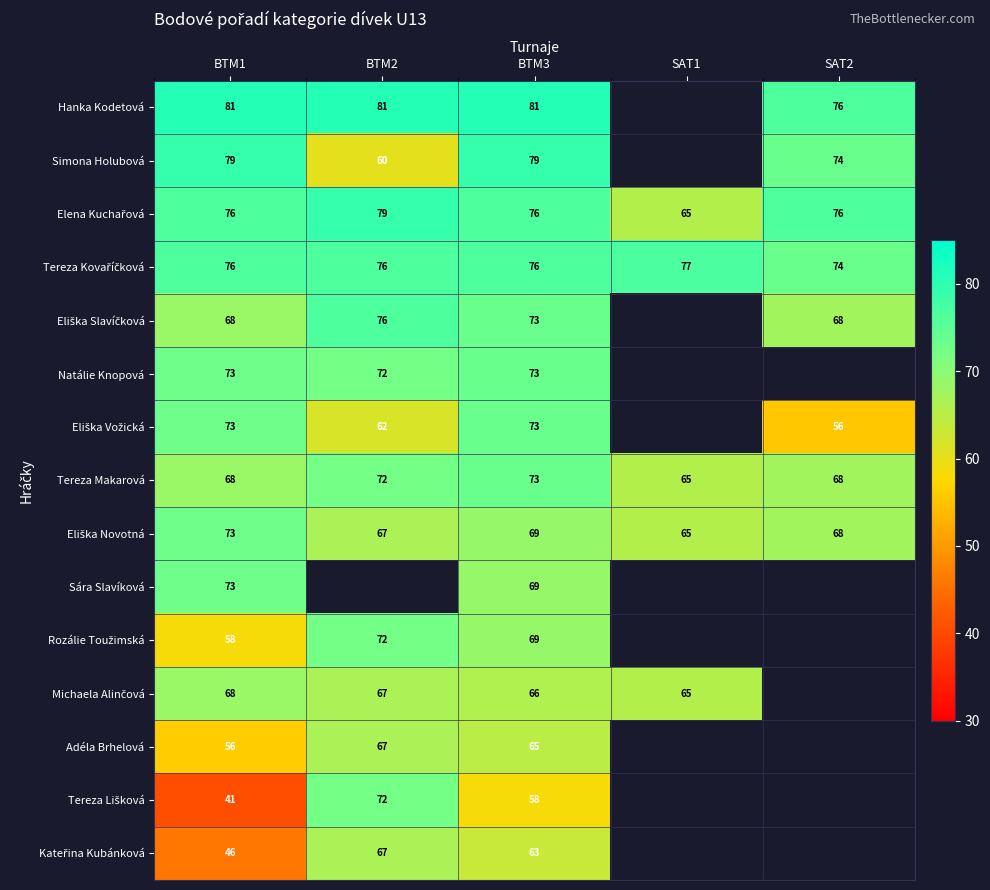

The Simona Holubová series shows 98 at BTM2. True or false?

False